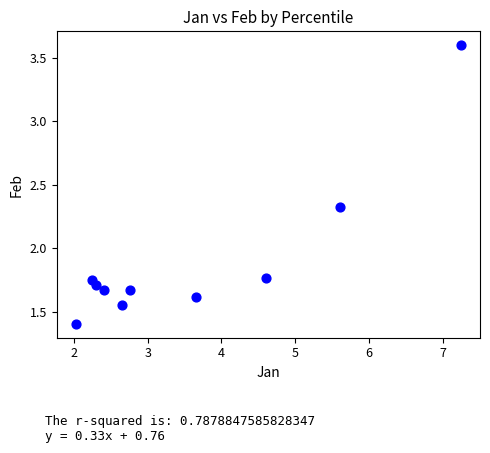

What is the average X value?

3.5